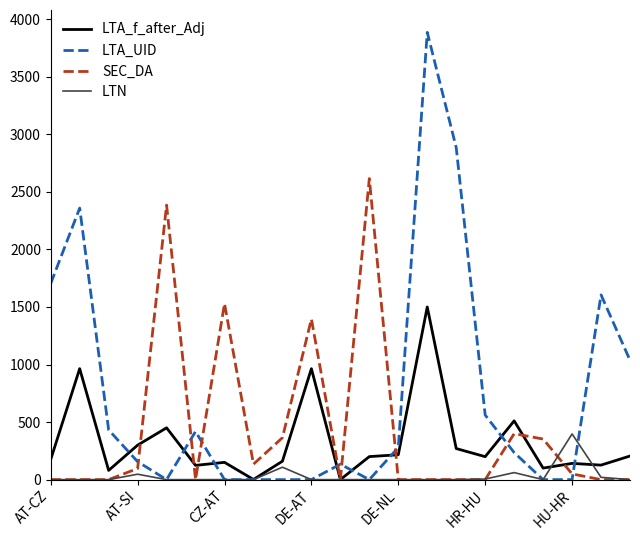

Rank the series by their average value, from lowest to highest.

LTN, LTA_f_after_Adj, SEC_DA, LTA_UID